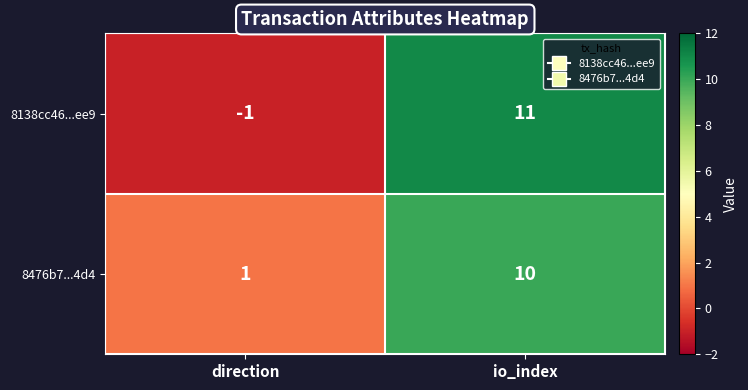

How many series are shown in this chart?

2